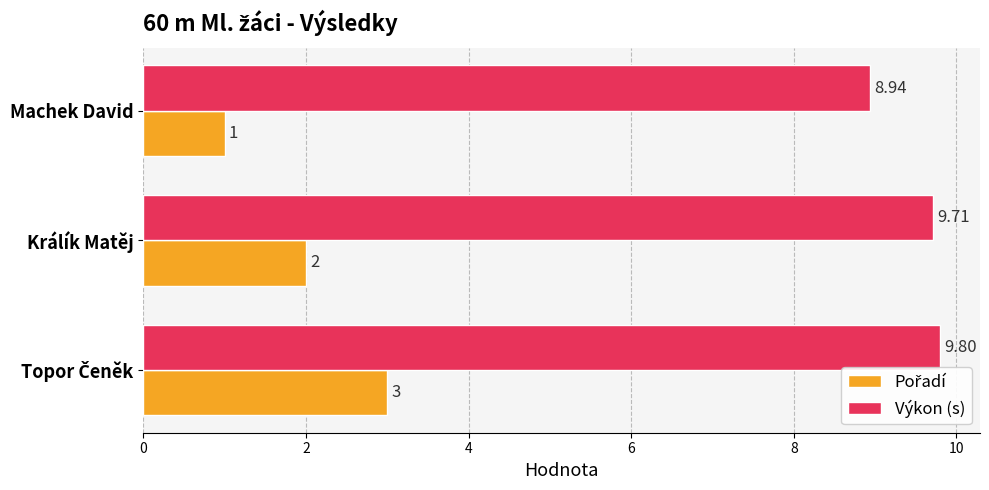

List the series in order of their overall mean, lowest first.

Pořadí, Výkon (s)